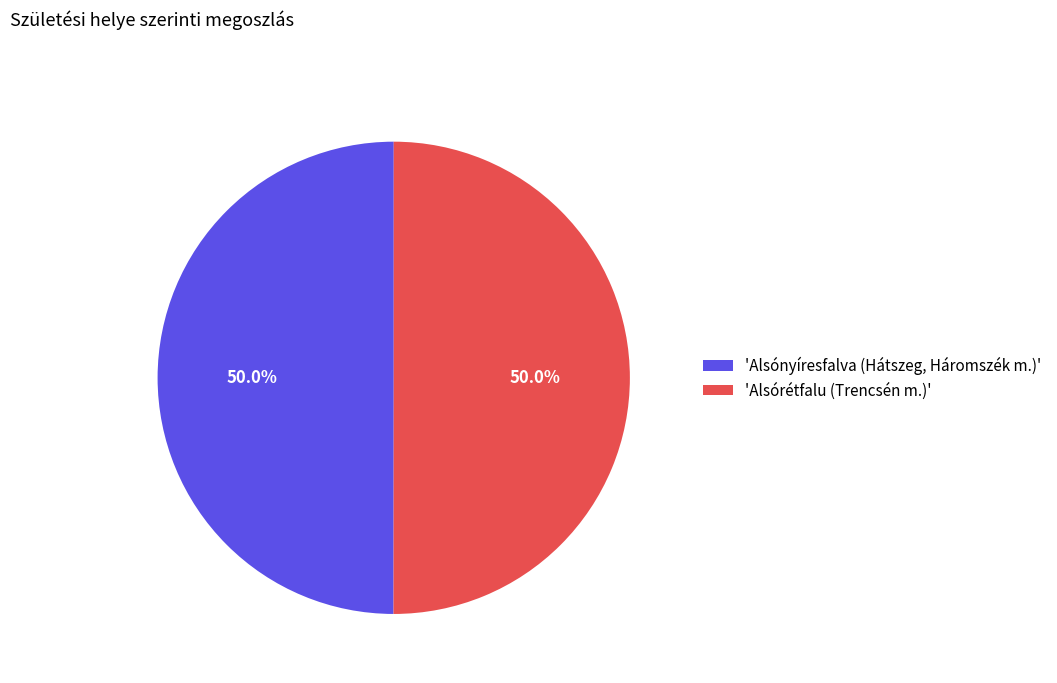

What portion of the pie excludes 'Alsórétfalu (Trencsén m.)'?

50.0%